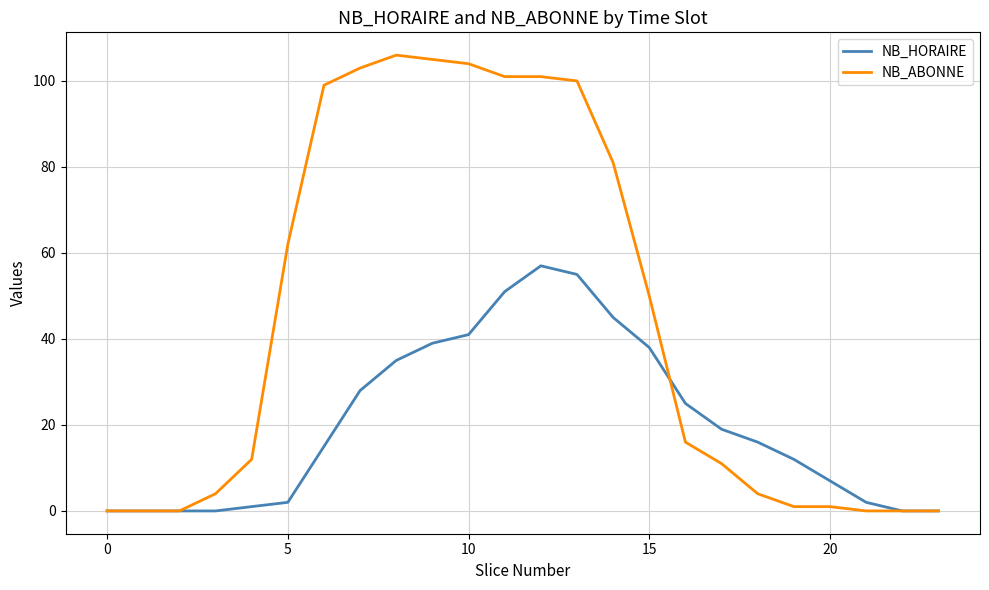

True or false: NB_HORAIRE and NB_ABONNE cross at least once.

True